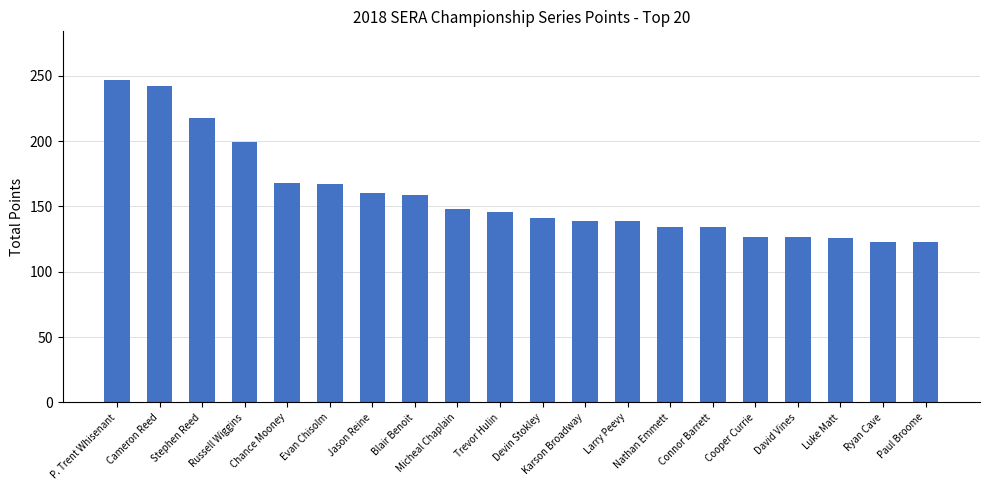

True or false: the data shows 148 at Micheal Chaplain.

True